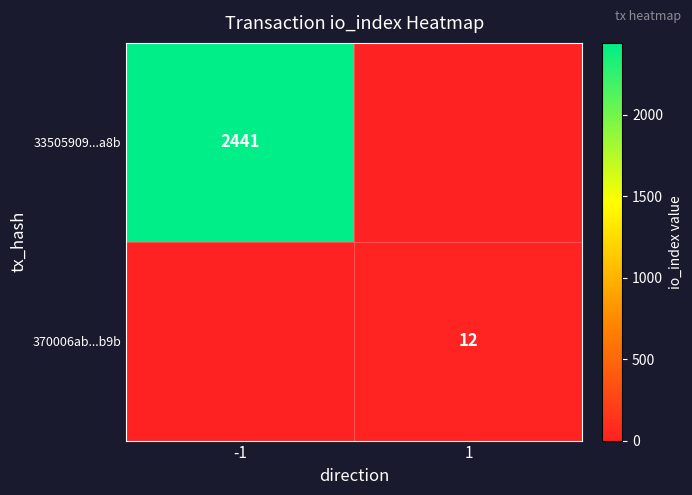

Count the number of data series in this chart.

2